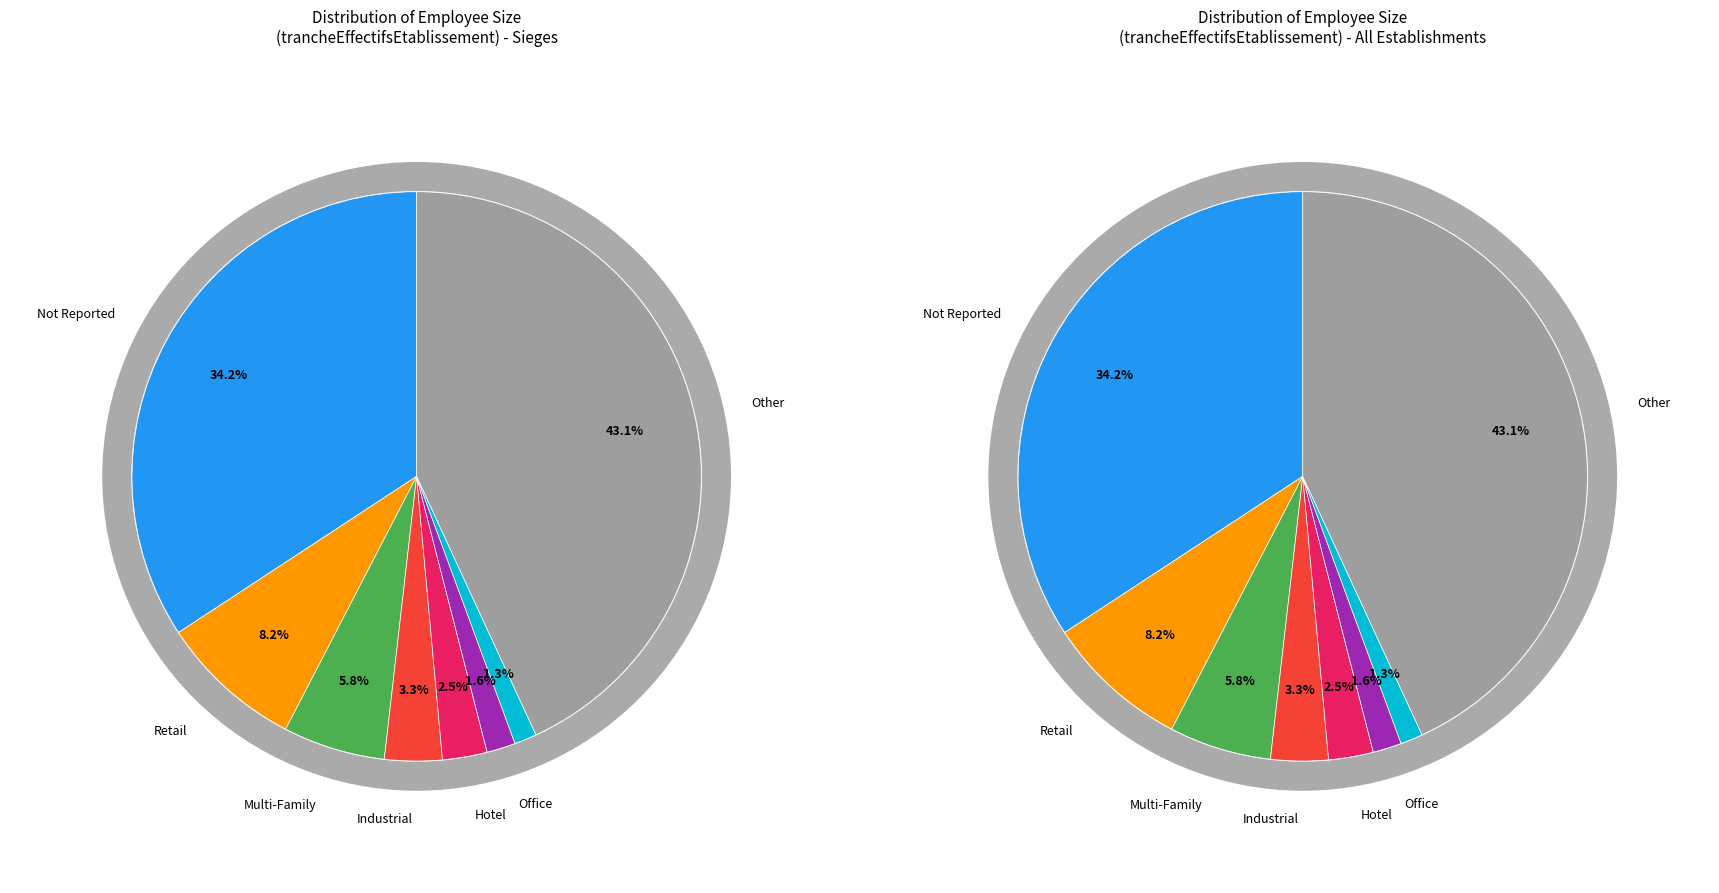

Which category has the biggest portion of the pie?

Other